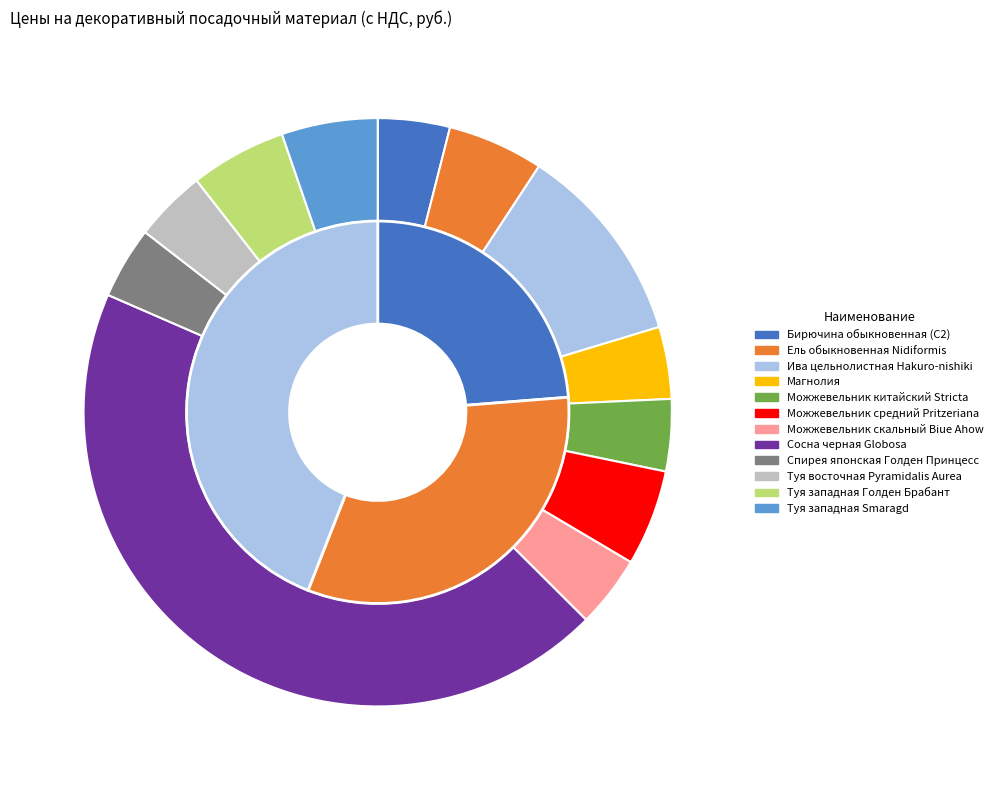

Is it true that Магнолия is 4% of the pie?

True